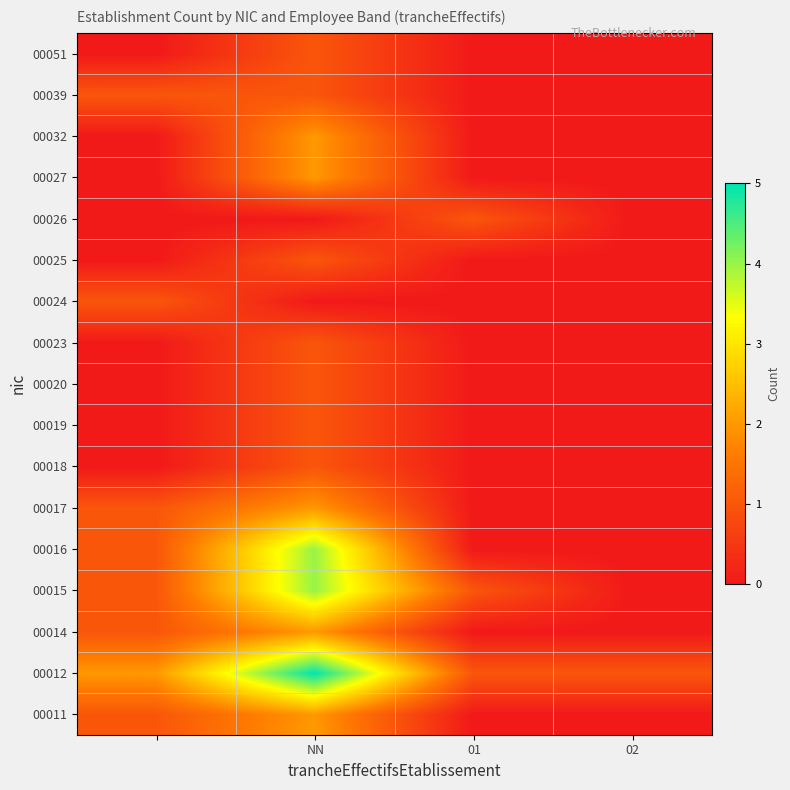

Reading right to left, transcribe all the data shown in this chart.

00011: 0	0	2	1
00012: 1	1	5	2
00014: 0	0	2	1
00015: 0	1	4	1
00016: 0	0	4	1
00017: 0	0	2	1
00018: 0	0	1	0
00019: 0	0	1	0
00020: 0	0	1	0
00023: 0	0	1	0
00024: 0	0	0	1
00025: 0	0	1	0
00026: 0	1	0	0
00027: 0	0	2	0
00032: 0	0	2	0
00039: 0	0	1	1
00051: 0	0	1	0